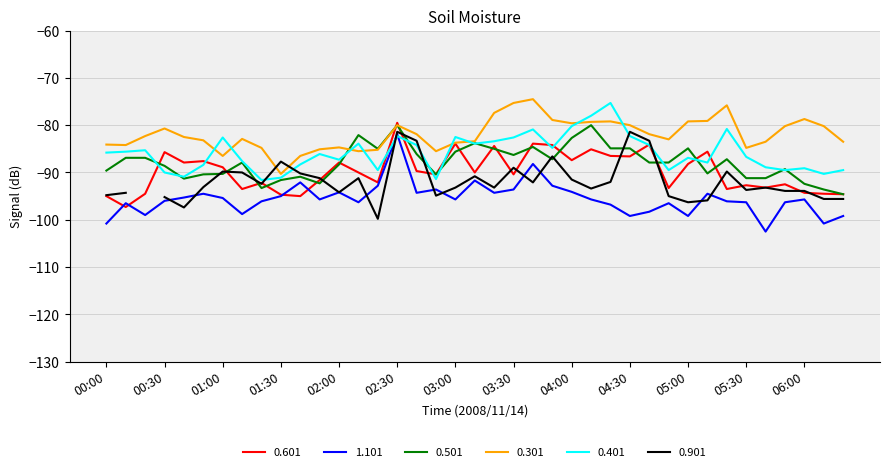

Is it true that 0.601 equals -88.2 at 05:00?

True